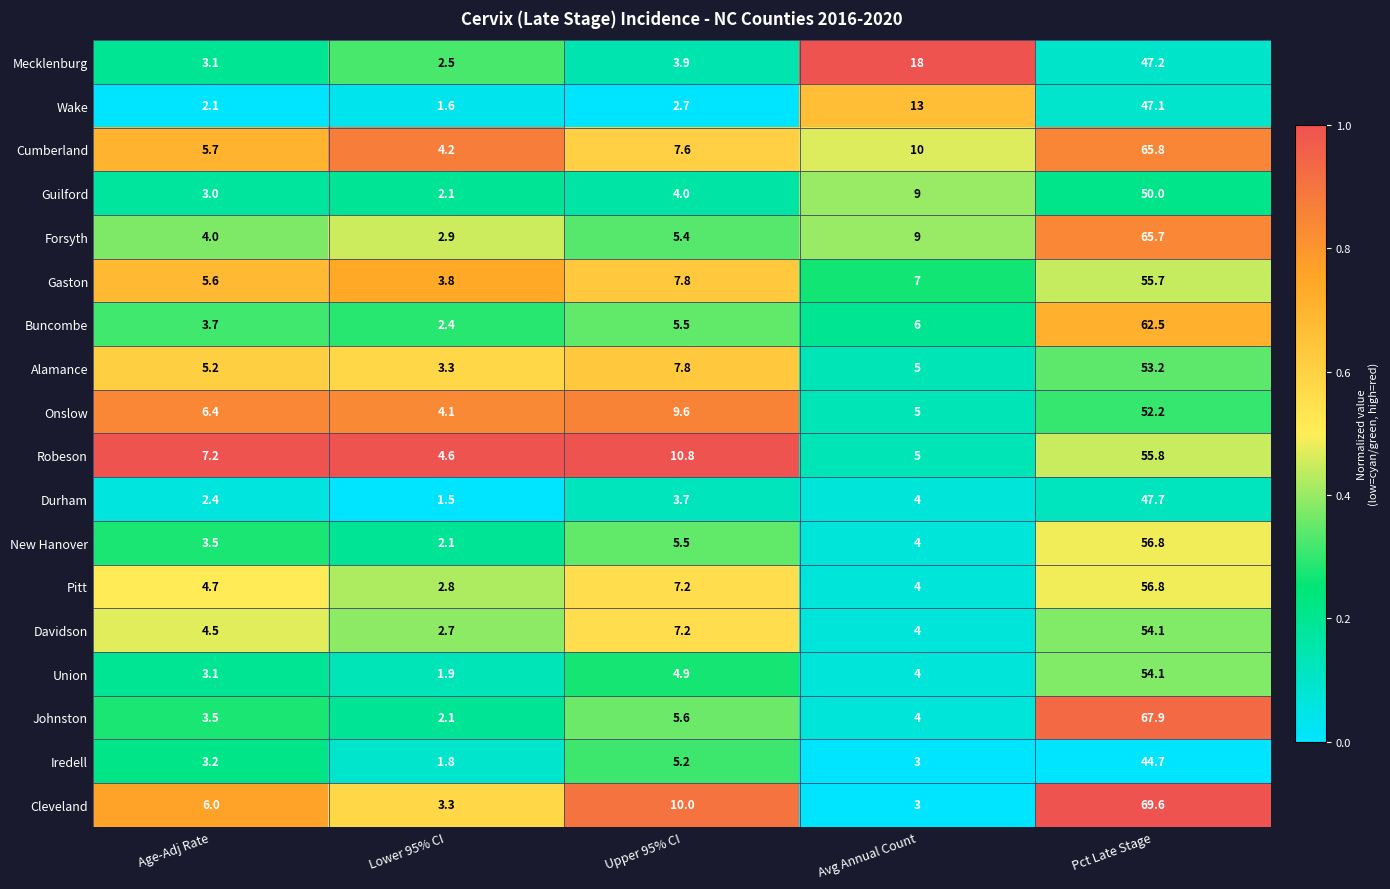

What is the highest value of the Buncombe series?

62.5